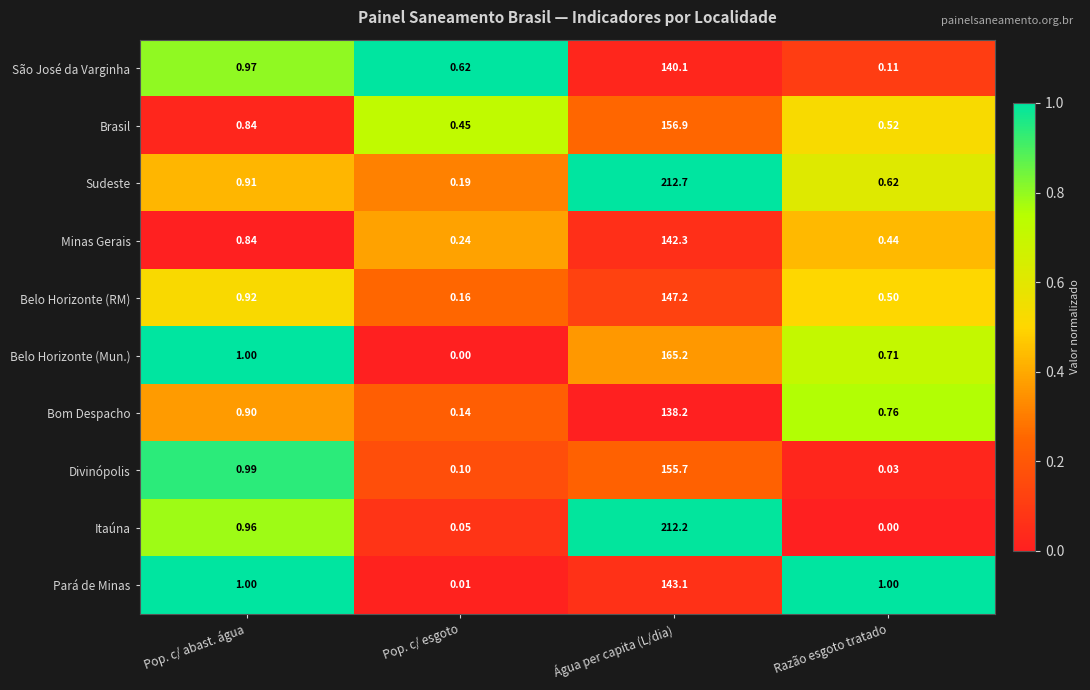

At which label is Bom Despacho closest to 69?

Pop. c/ abast. água